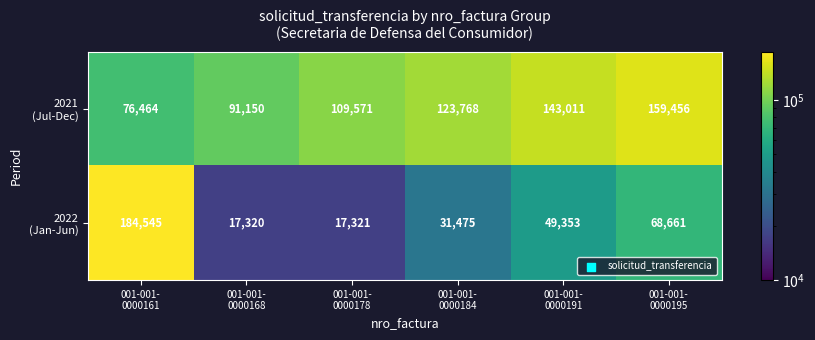

At how many categories does at least one series exceed 51952?

6